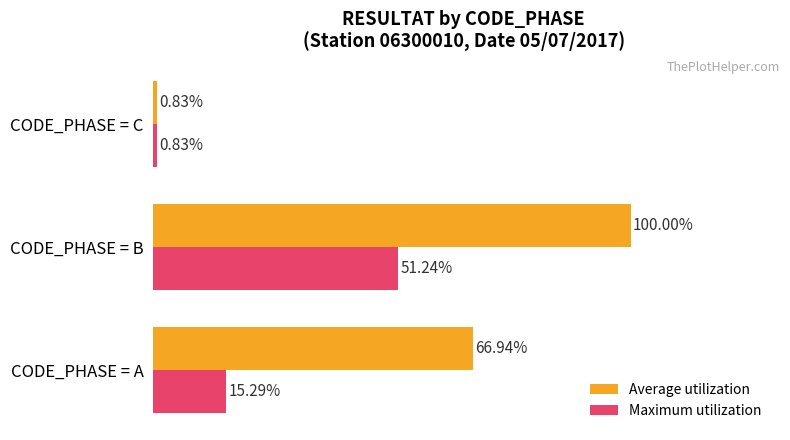

Is the value of Average utilization at CODE_PHASE = B greater than the value of Maximum utilization at CODE_PHASE = A?

Yes